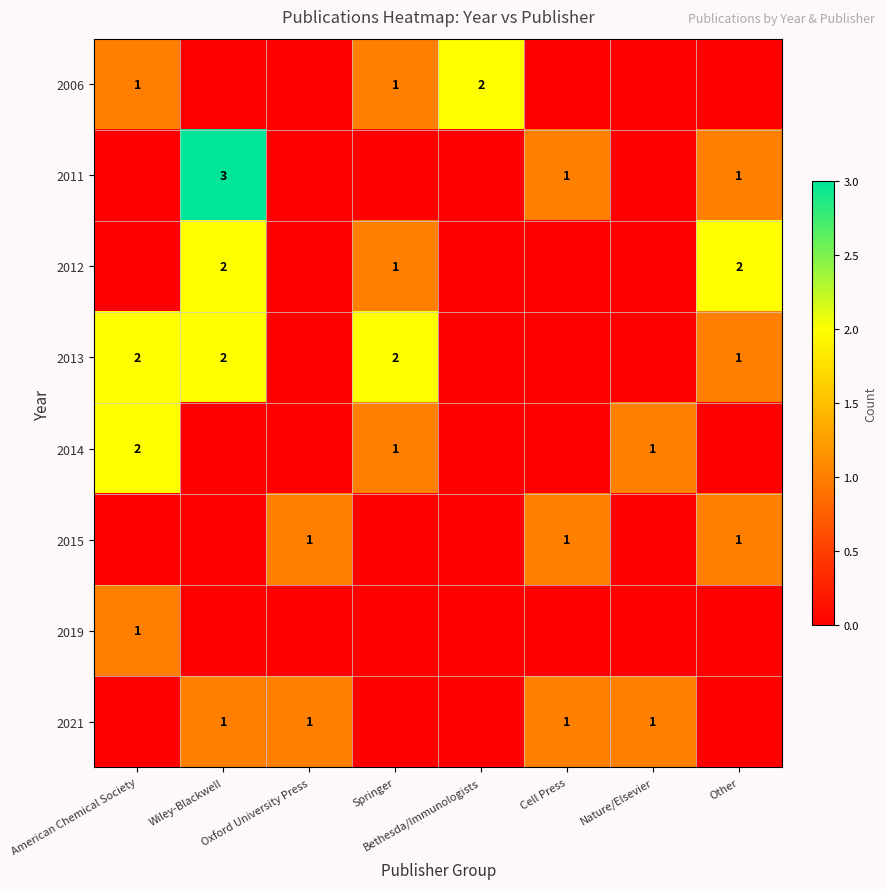

What is the difference between the highest and lowest values at Nature/Elsevier?

1